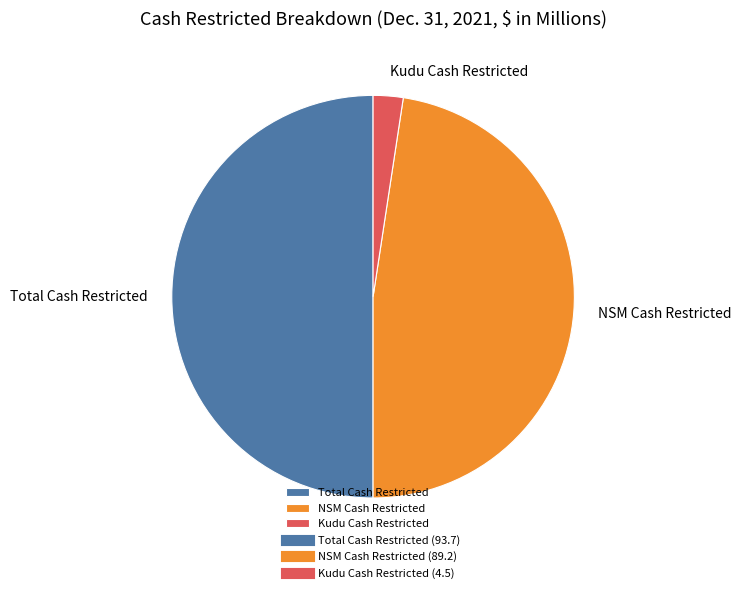

Do Total Cash Restricted and NSM Cash Restricted together represent more than half of the pie?

Yes